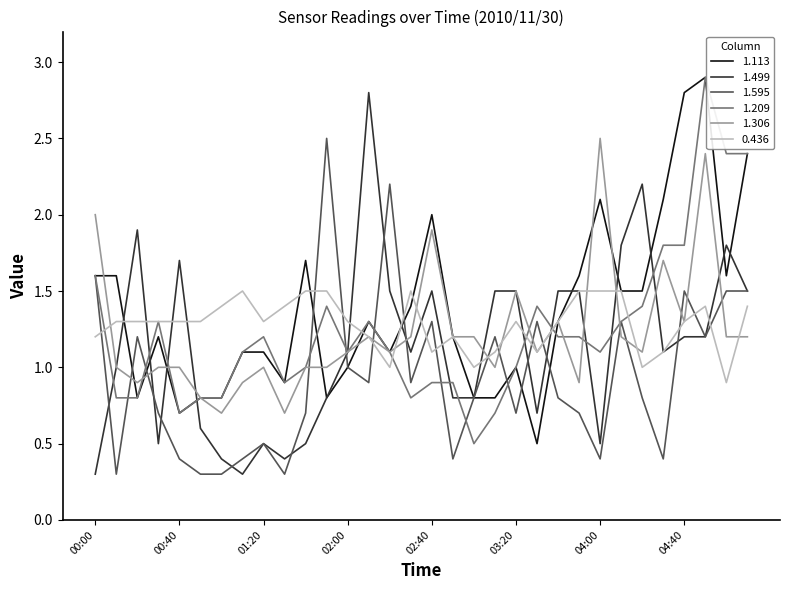

What is the highest value of the 1.499 series?

2.8